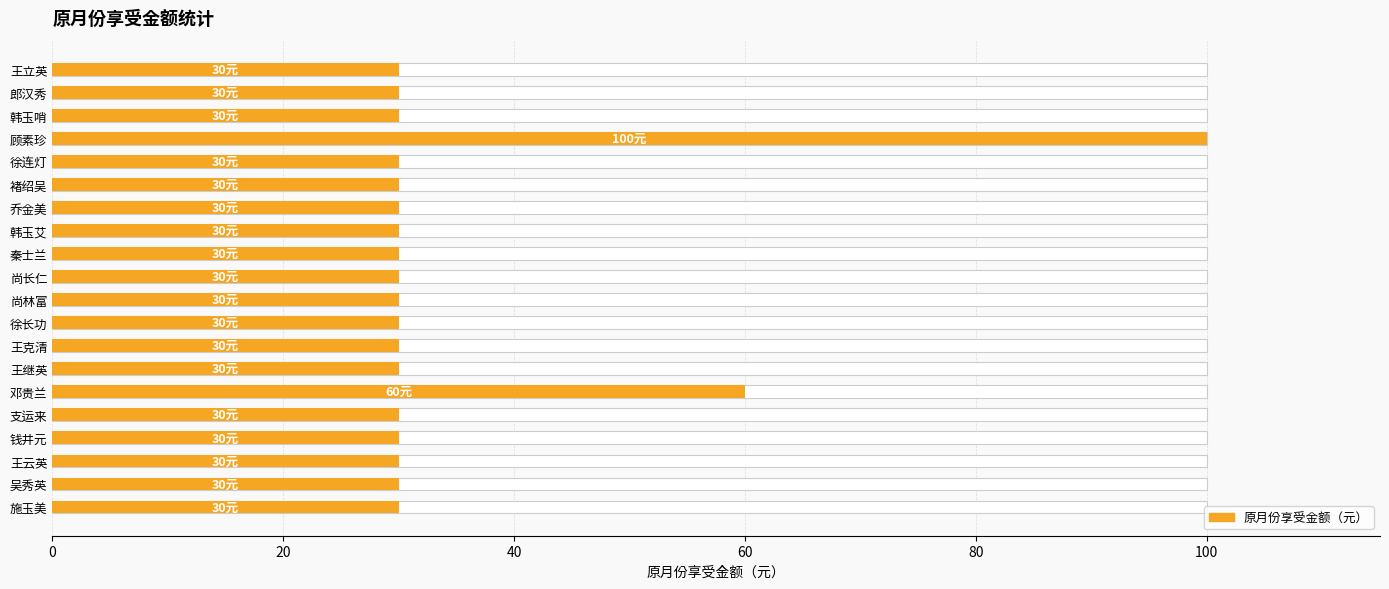

Are the bars grouped side by side (vs. stacked)?

No